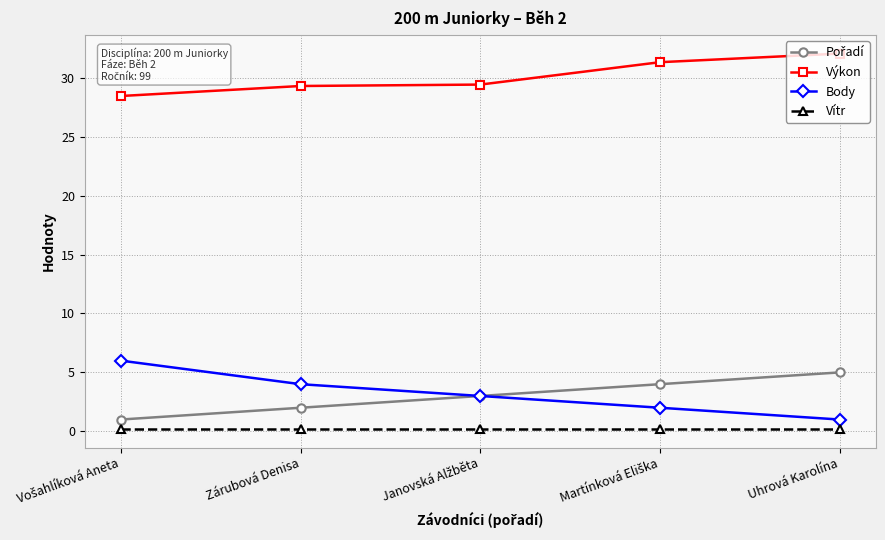

The value of Výkon at Uhrová Karolína is 32.0. True or false?

True